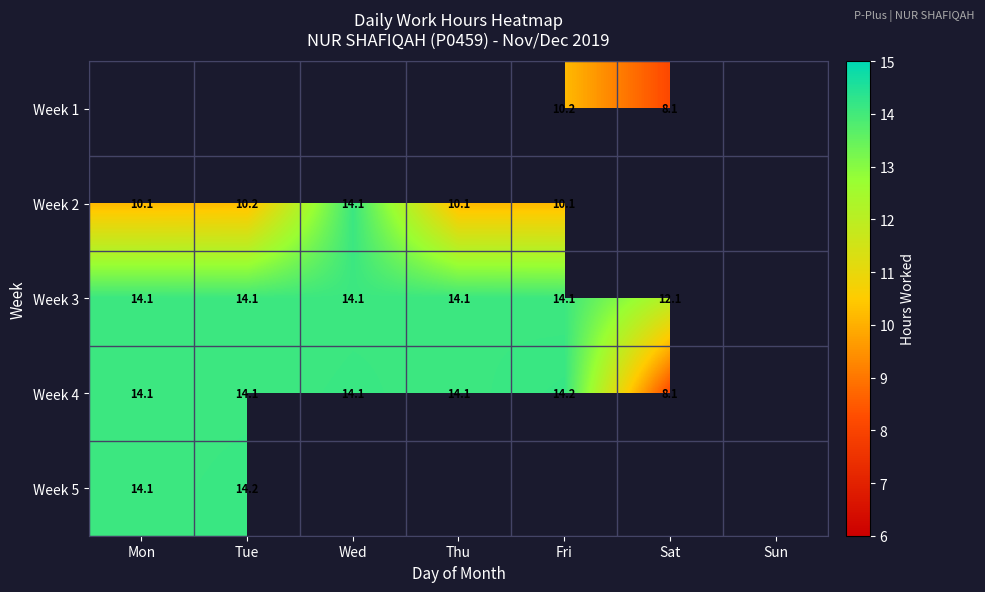

What is the difference between the Week 4 values at Tue and Sat?

6.0